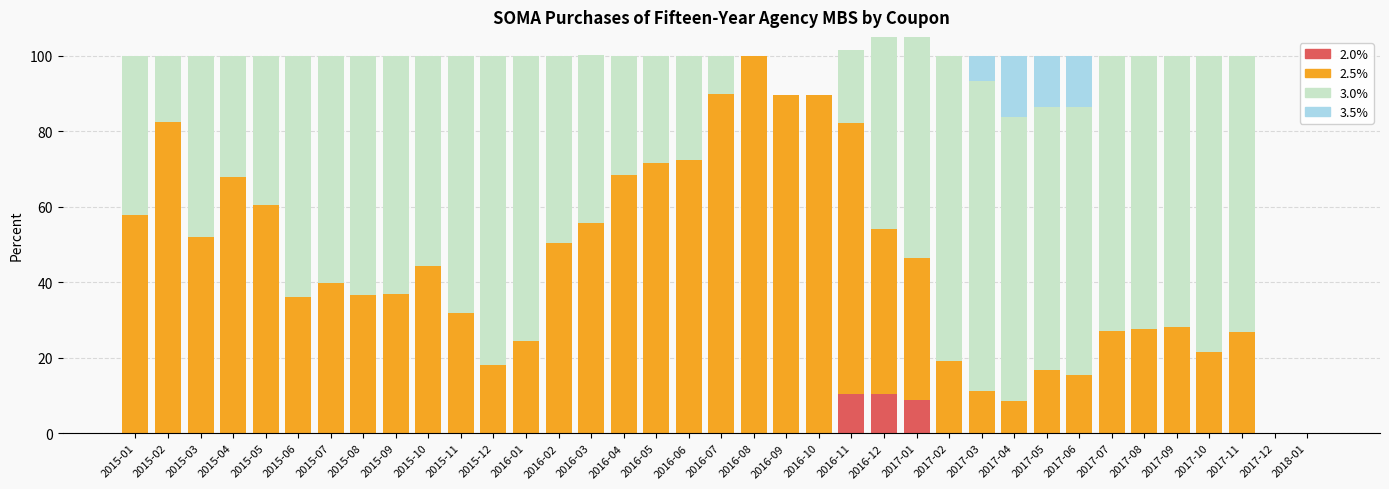

How many data points in 2.5% are above 37?

19